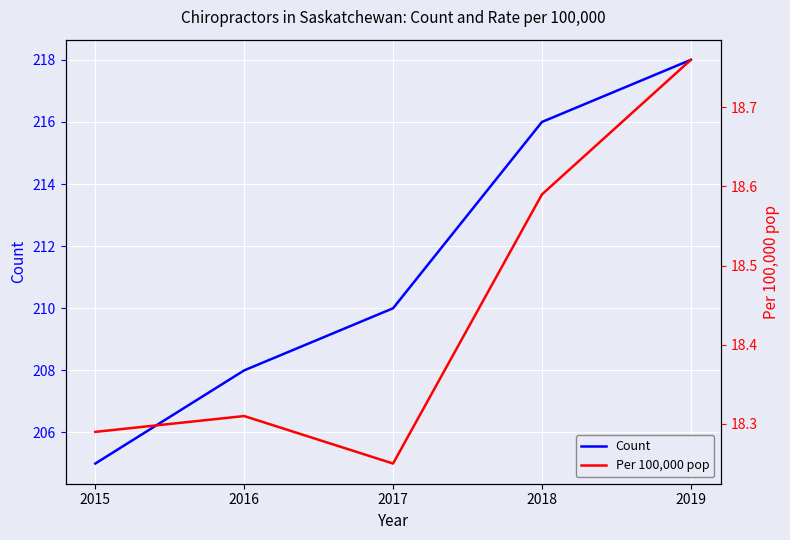

How many Count values are between 208 and 216?

3